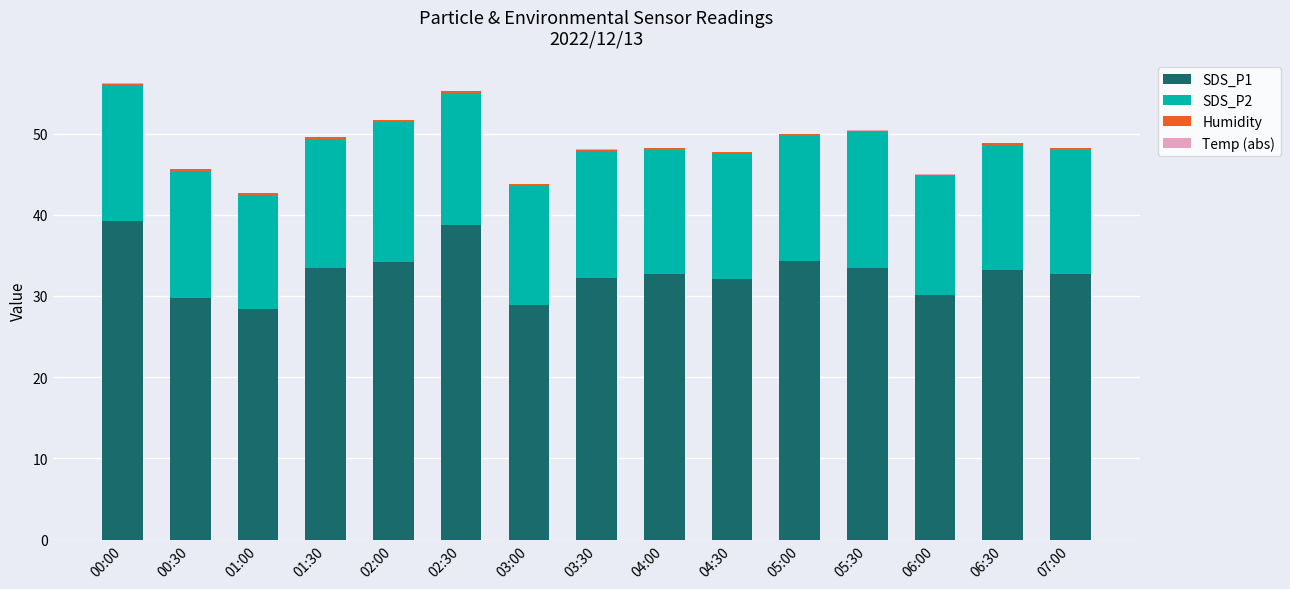

Is it true that SDS_P1 equals 30.2 at 06:00?

True